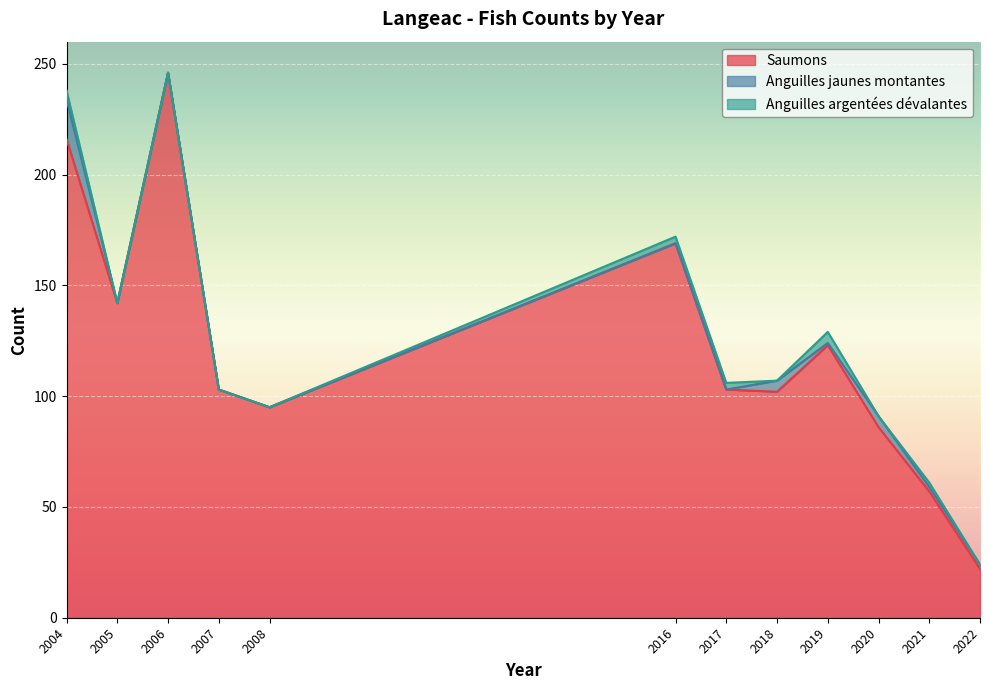

The value of Anguilles jaunes montantes at 2018 is 5. True or false?

True